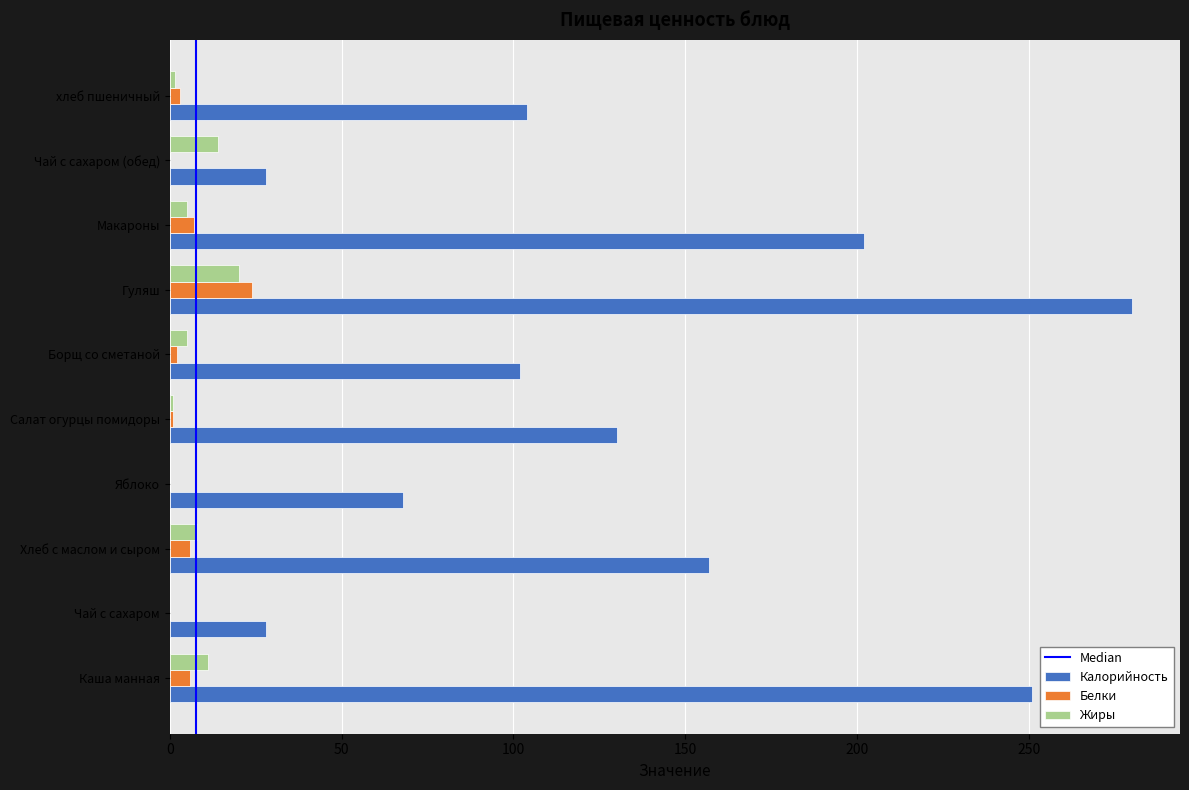

Between Хлеб с маслом и сыром and хлеб пшеничный, which series saw the biggest shift?

Калорийность